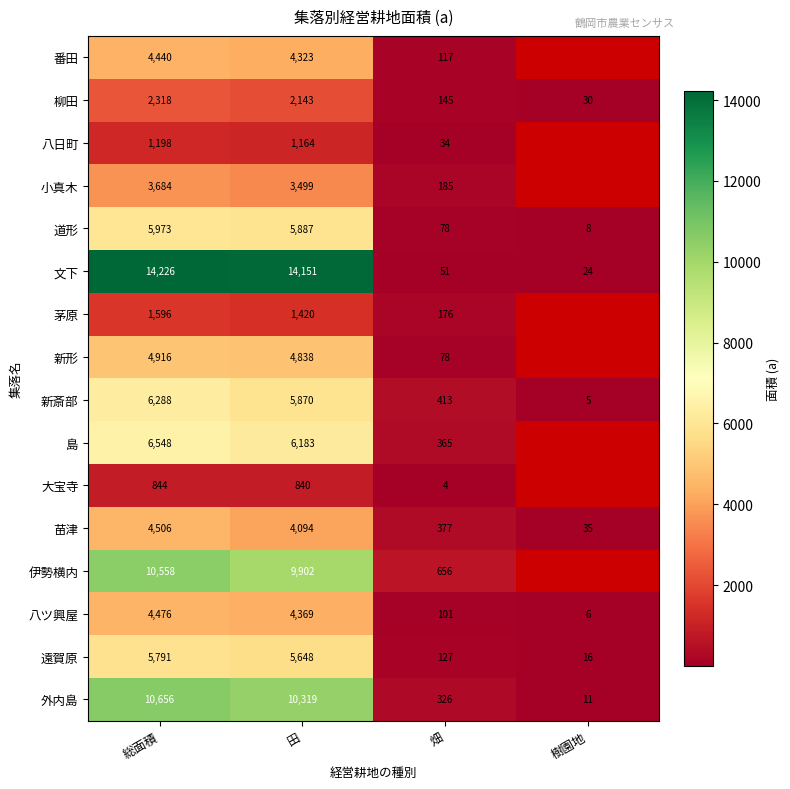

Is the value of 小真木 at 総面積 greater than the value of 番田 at 田?

No